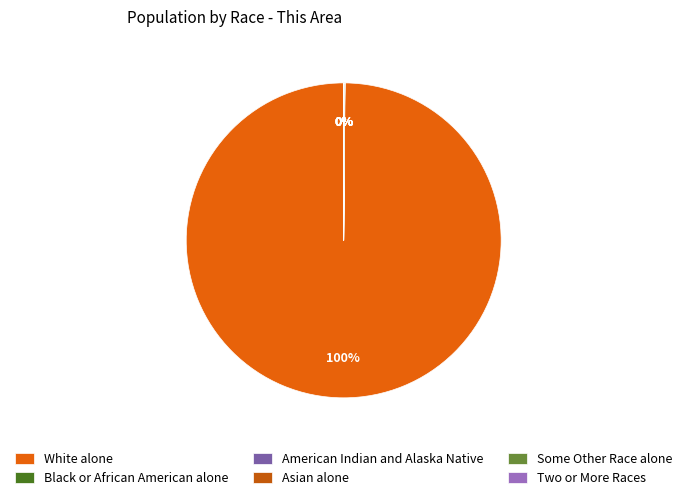

True or false: Asian alone accounts for 0% of the total.

True